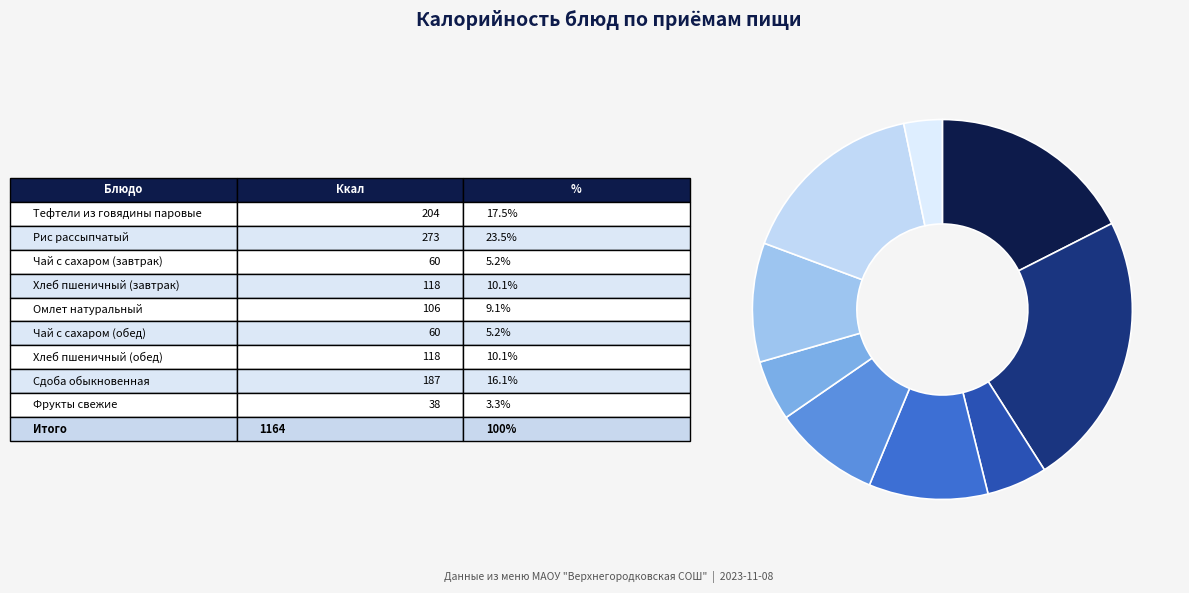

What is the largest slice in the pie chart?

Рис рассыпчатый